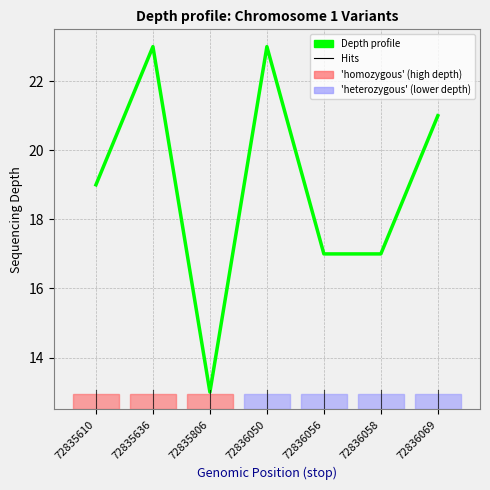

What is the smallest value displayed?

13